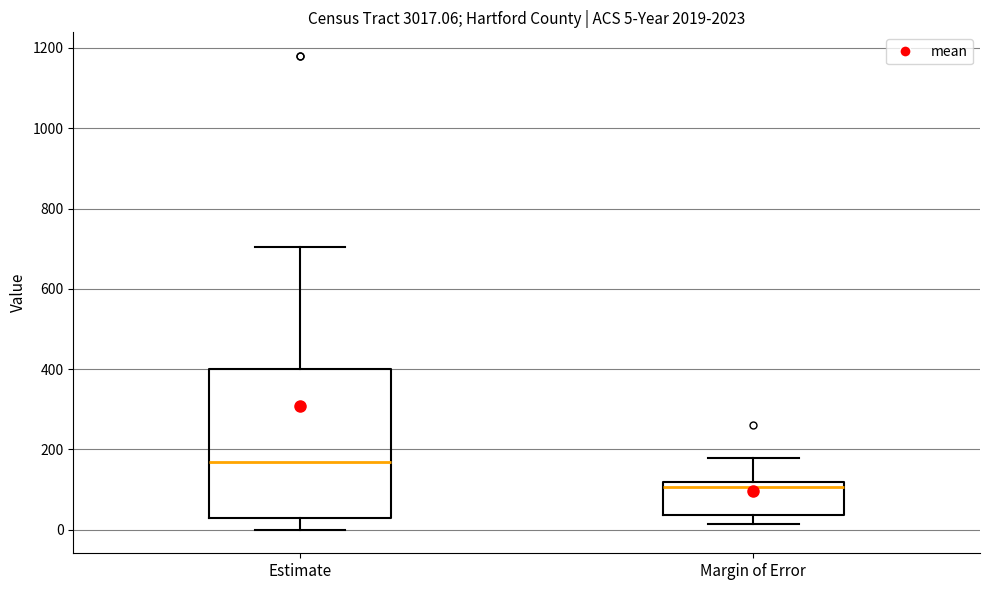

Which box is the tallest, from its lower edge to its upper edge?

Estimate